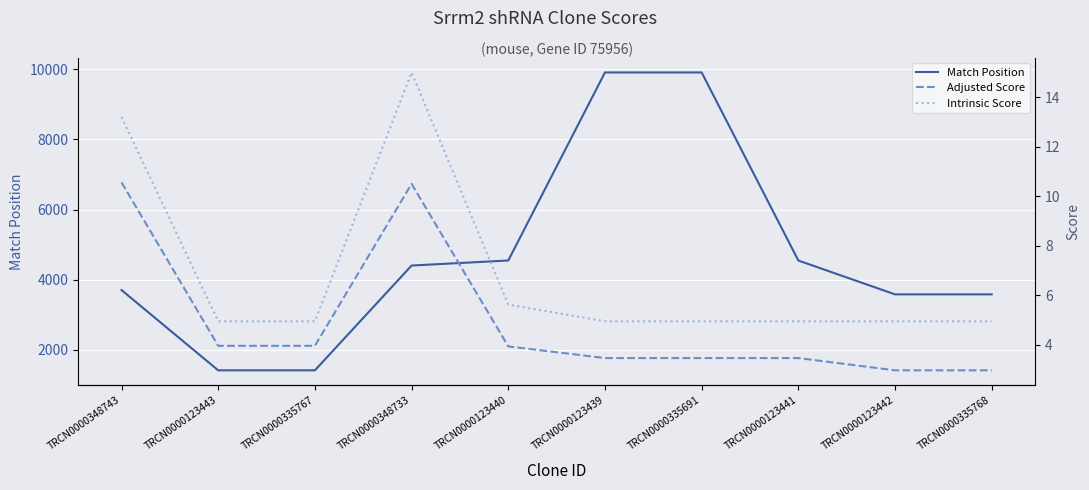

Rank the series at TRCN0000123443 from highest to lowest value.

Match Position, Intrinsic Score, Adjusted Score